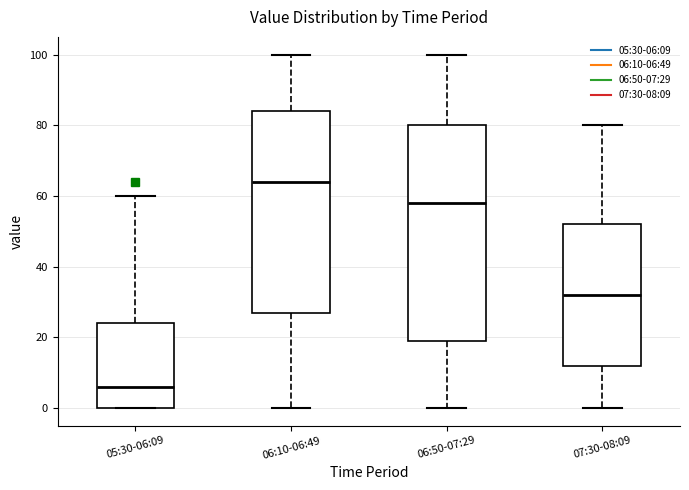

Where does the lower whisker of the box for 06:50-07:29 end on the y-axis? The values are not printed on the chart, so give them approximately, as read against the axis.

0